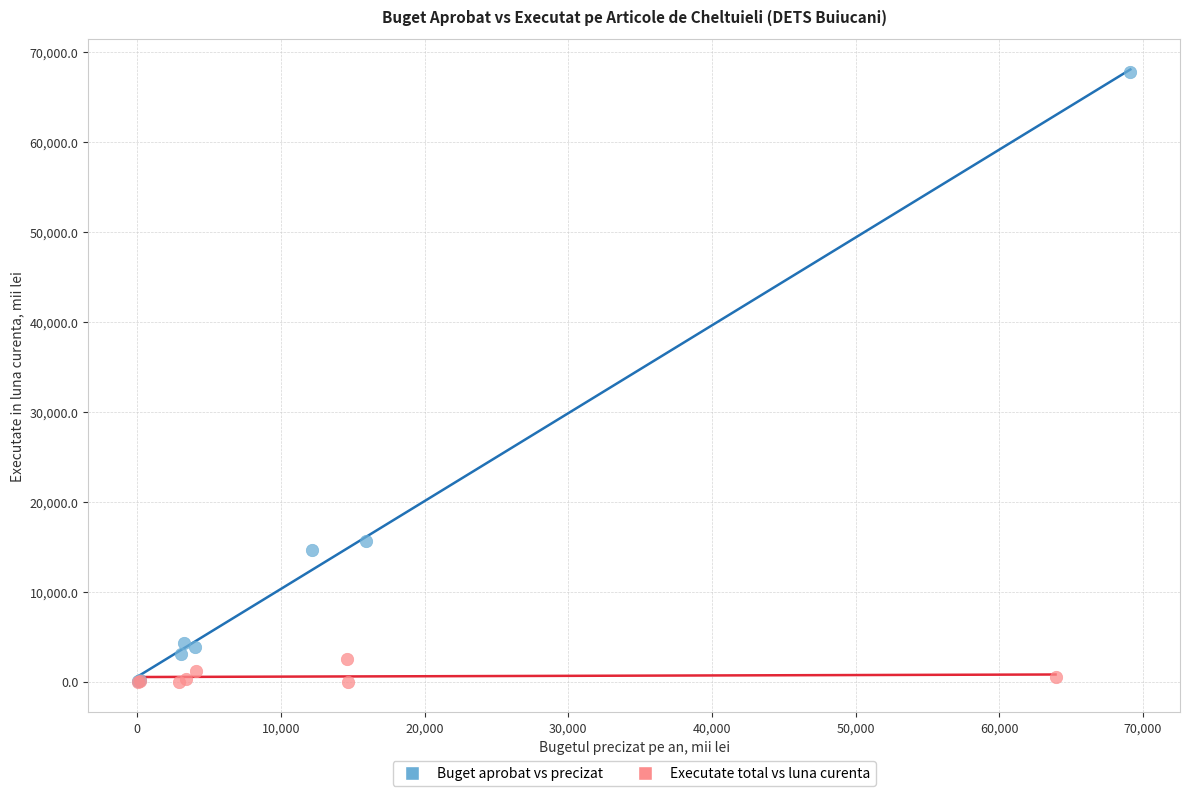

Which series reaches the maximum Y coordinate?

Buget aprobat vs precizat